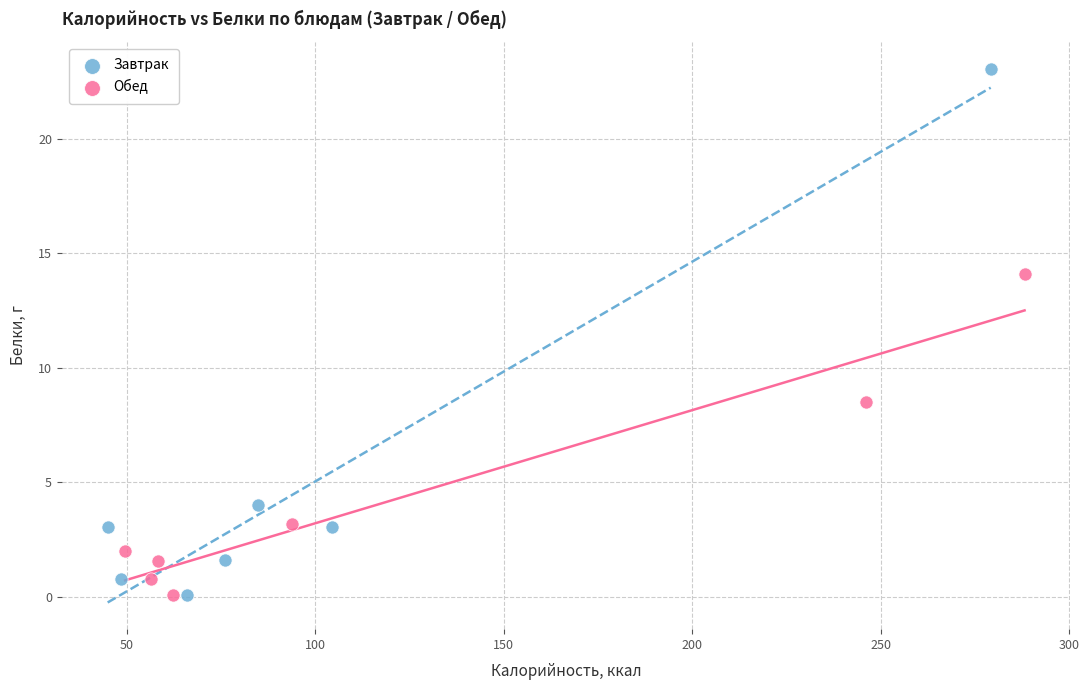

Which series contains the highest Y value?

Завтрак